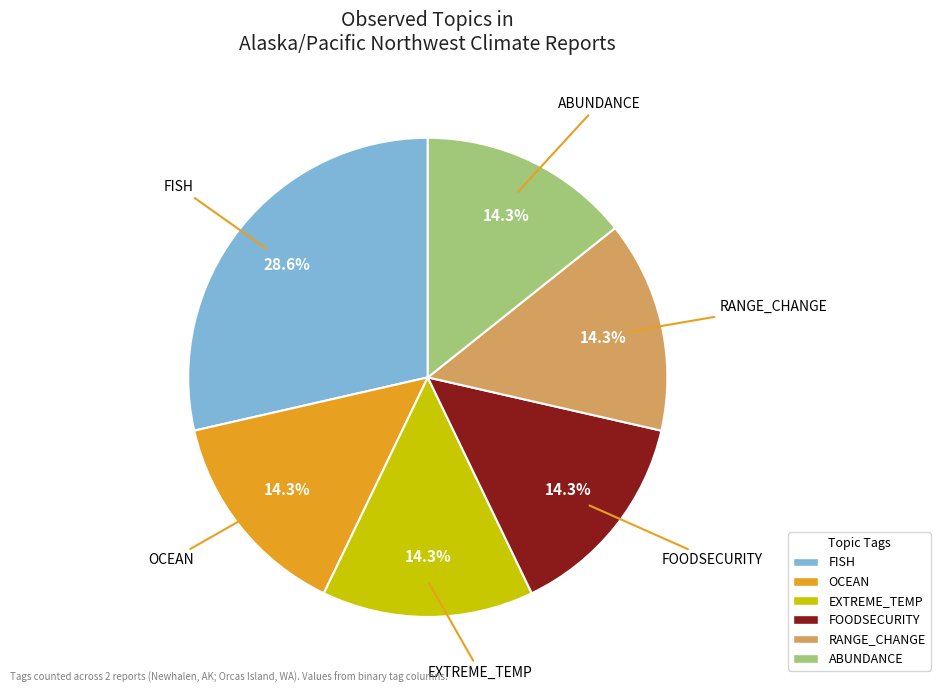

Is there a majority slice in this chart?

No